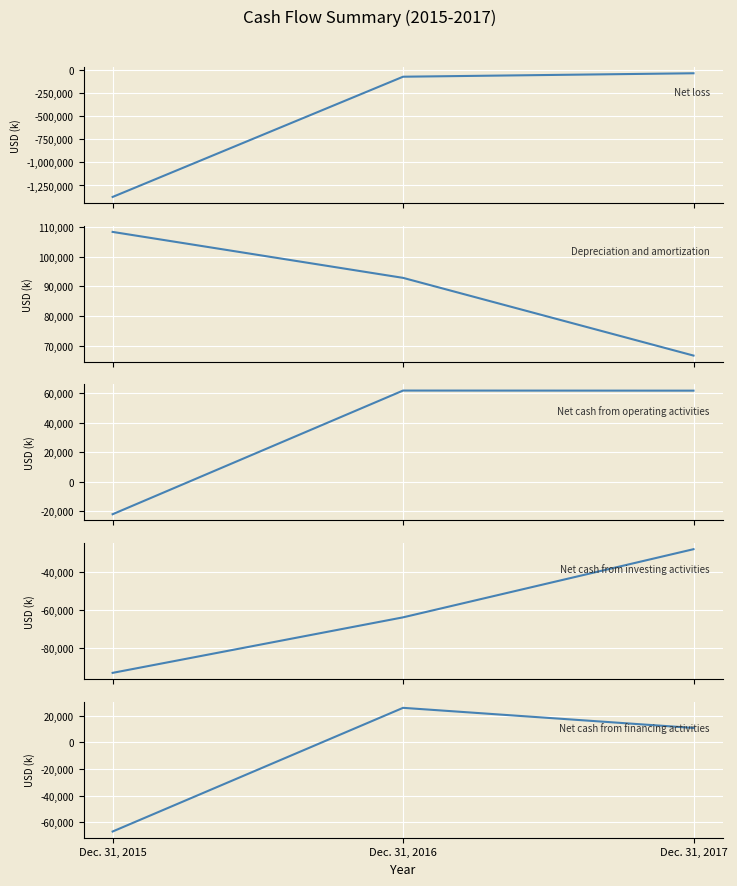

What are all the series names shown in the legend?

Net loss, Depreciation and amortization, Net cash from operating activities, Net cash from investing activities, Net cash from financing activities